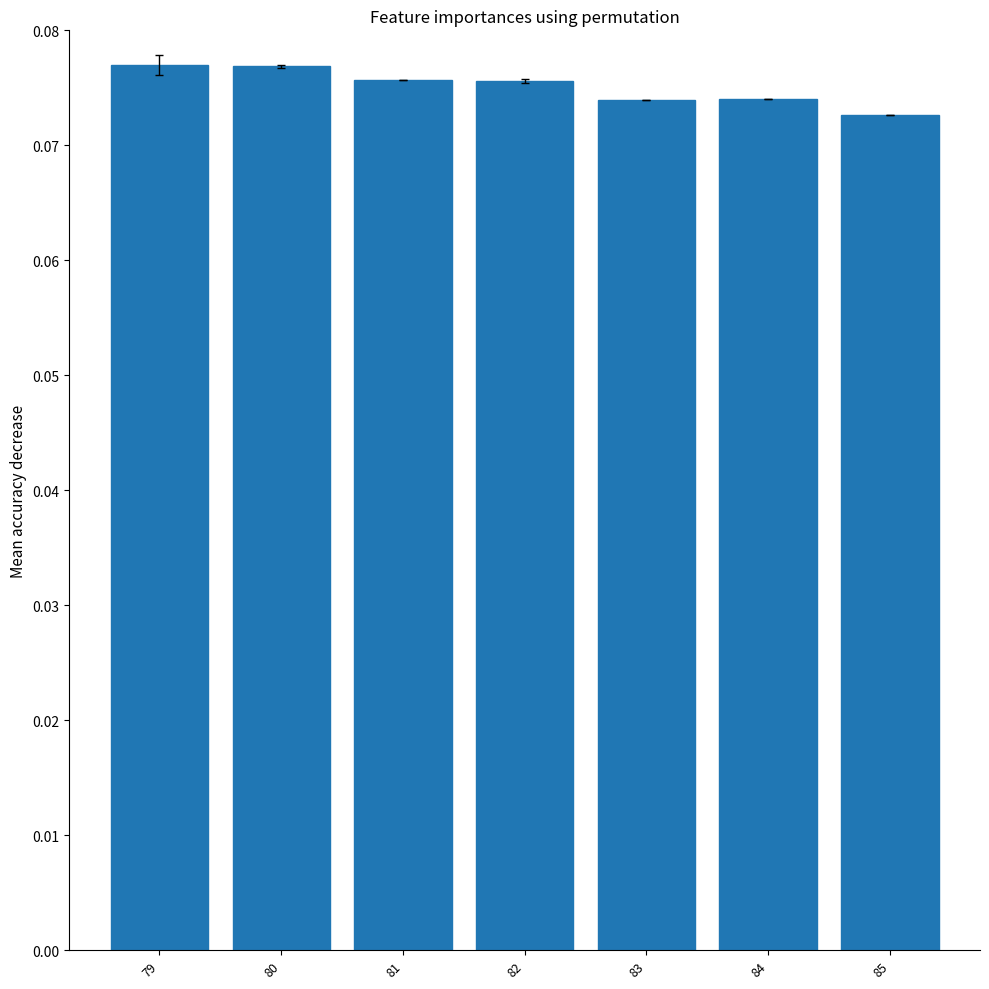

The value at 79 is 0.0. True or false?

False